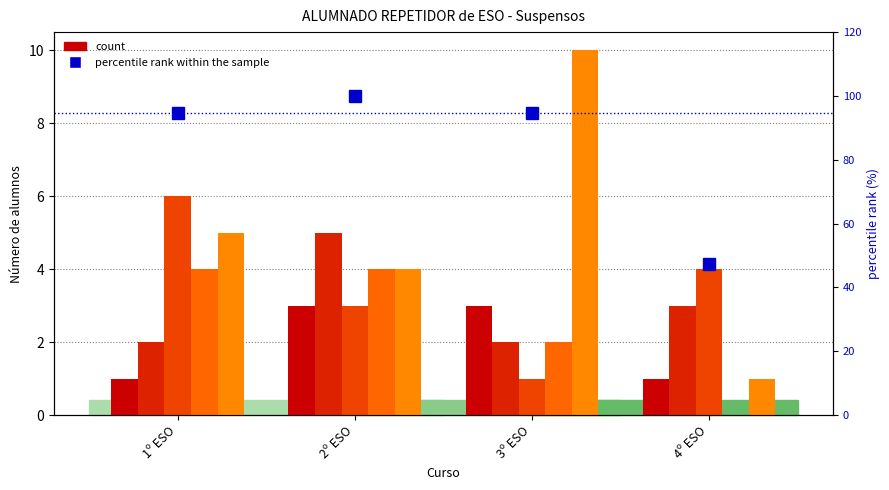

Reading left to right, extract all data points from this chart.

0 Suspensos: 1º ESO=1.0	2º ESO=3.0	3º ESO=3.0	4º ESO=1.0
1 Suspenso: 1º ESO=2.0	2º ESO=5.0	3º ESO=2.0	4º ESO=3.0
2 Suspensos: 1º ESO=6.0	2º ESO=3.0	3º ESO=1.0	4º ESO=4.0
3 Suspensos: 1º ESO=4.0	2º ESO=4.0	3º ESO=2.0	4º ESO=0.0
4 Suspensos: 1º ESO=5.0	2º ESO=4.0	3º ESO=10.0	4º ESO=1.0
percentile rank within the sample: 1º ESO=94.7	2º ESO=100.0	3º ESO=94.7	4º ESO=47.4